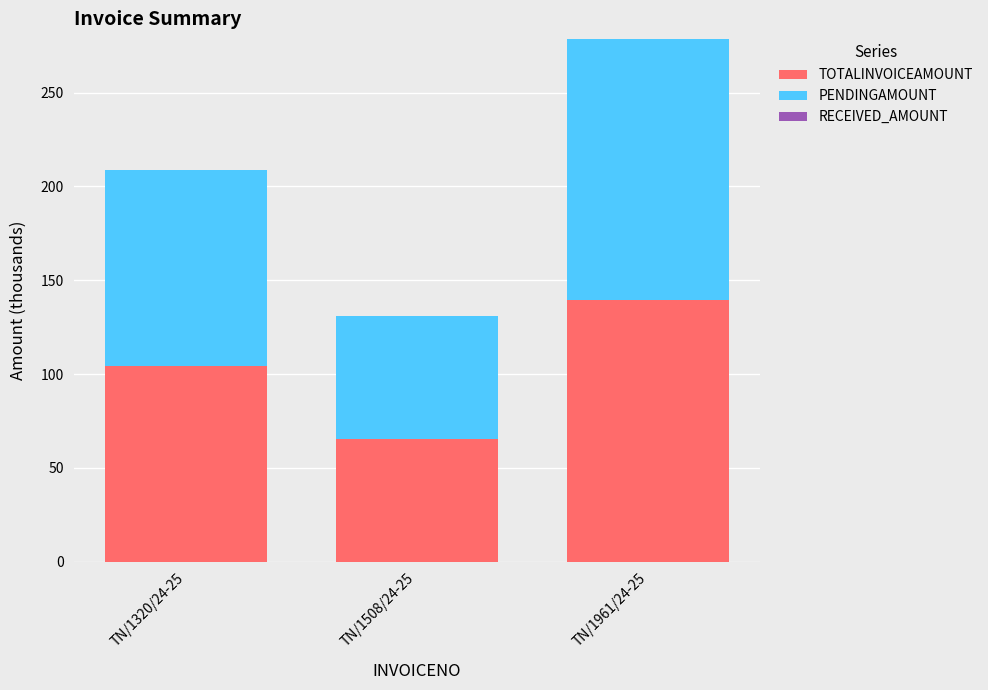

Where is TOTALINVOICEAMOUNT nearest to the value 102?

TN/1320/24-25